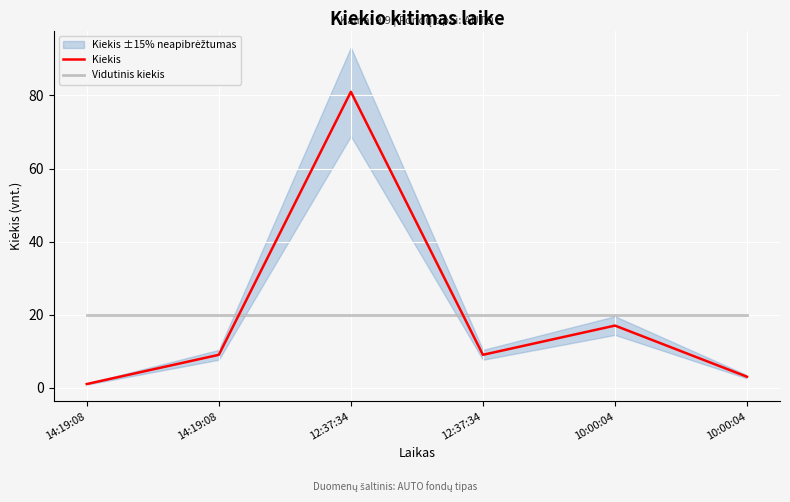

After their last crossing, which series has the higher values: Kiekis or Vidutinis kiekis?

Vidutinis kiekis